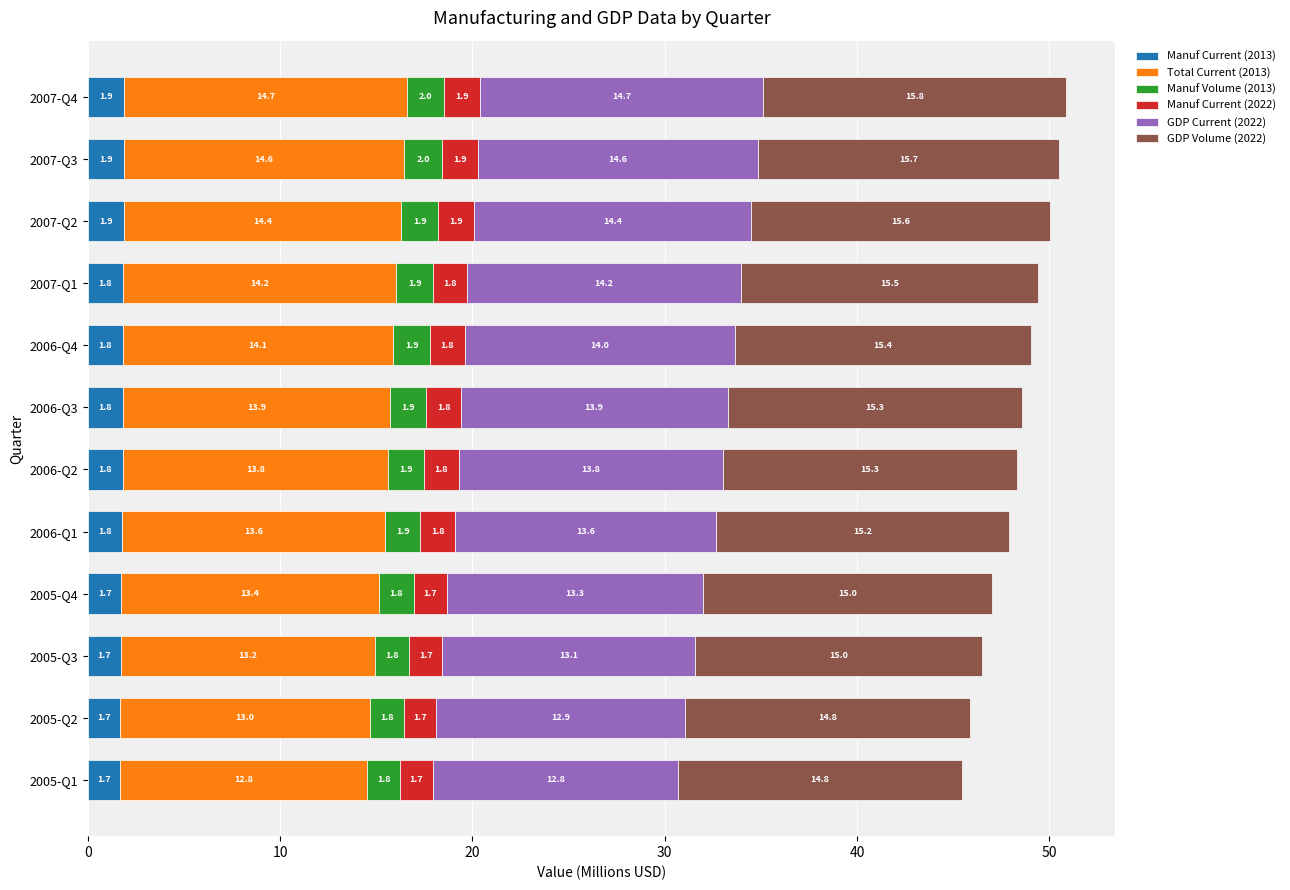

How many data points does each series have?

12